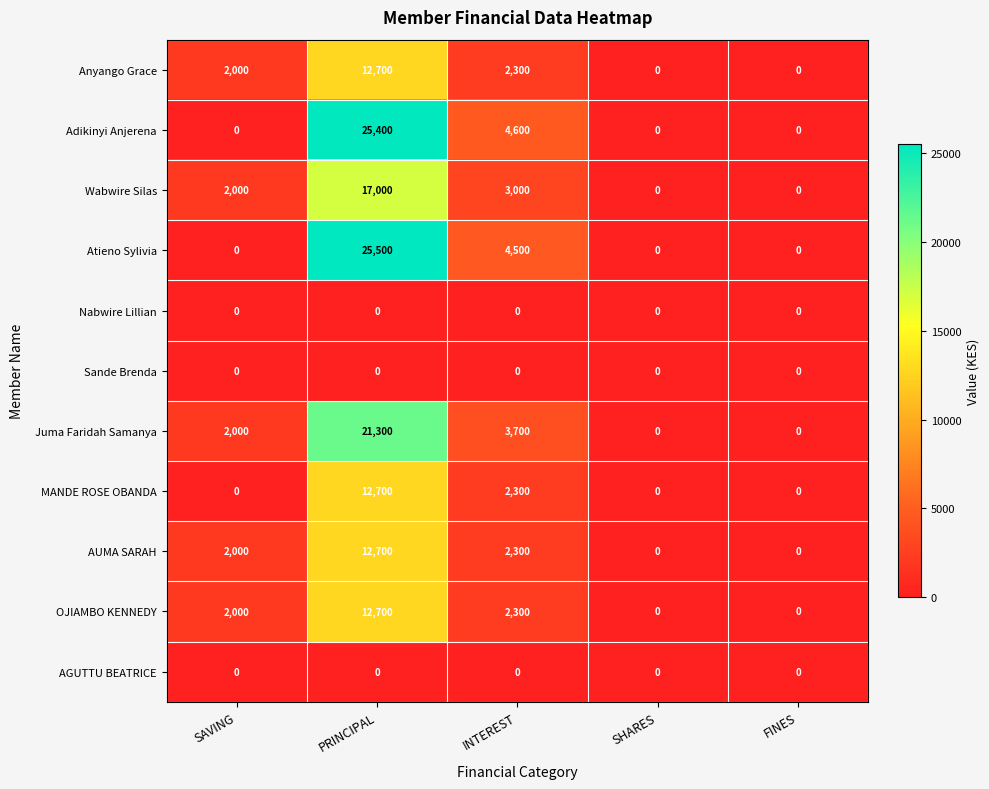

Which category has the highest value in the MANDE ROSE OBANDA series?

PRINCIPAL